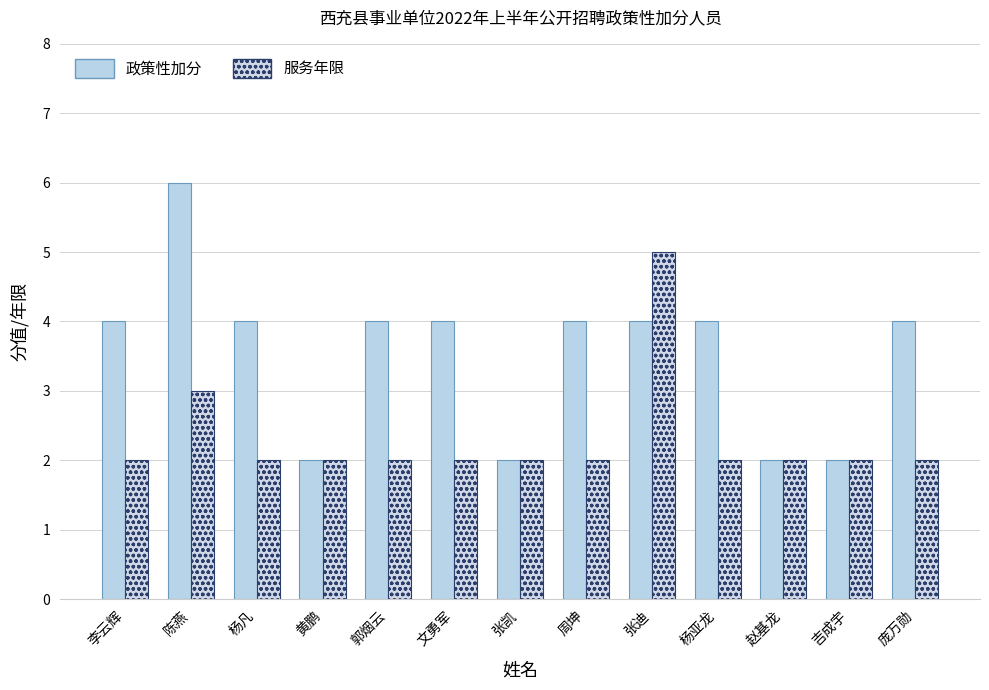

What is the value of the 服务年限 bar at the 2nd from the left?

3